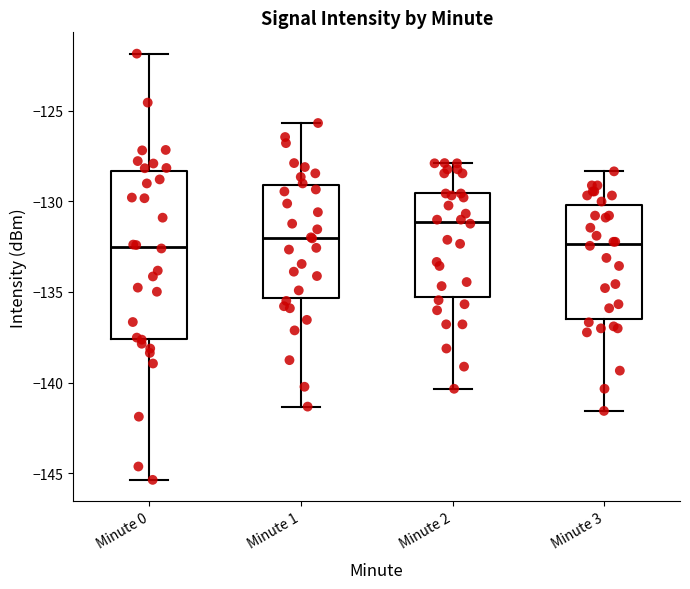

Comparing the boxes themselves (not the whiskers), which one is the tallest?

Minute 0